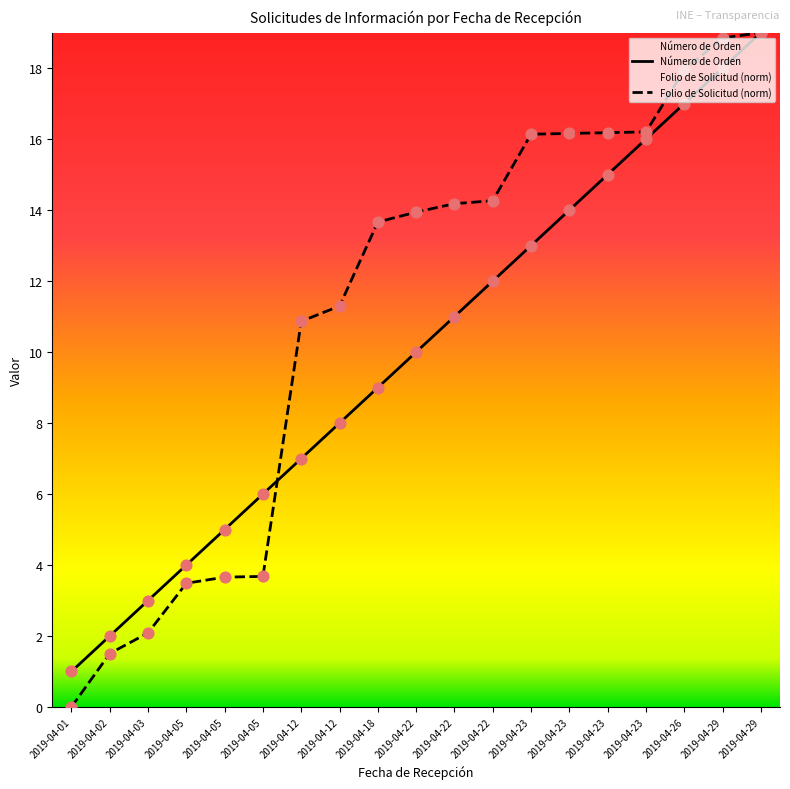

Which series reaches the minimum Y coordinate?

Folio de Solicitud